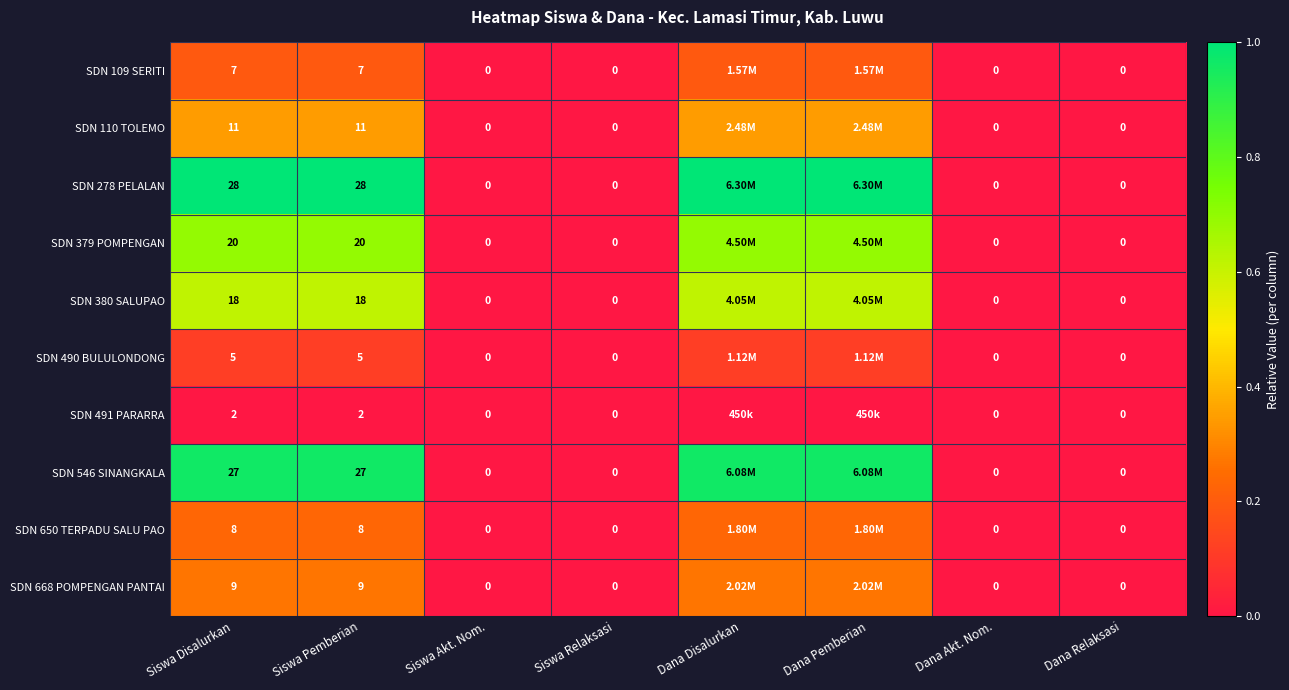

How many values in SDN 546 SINANGKALA are above zero?

4